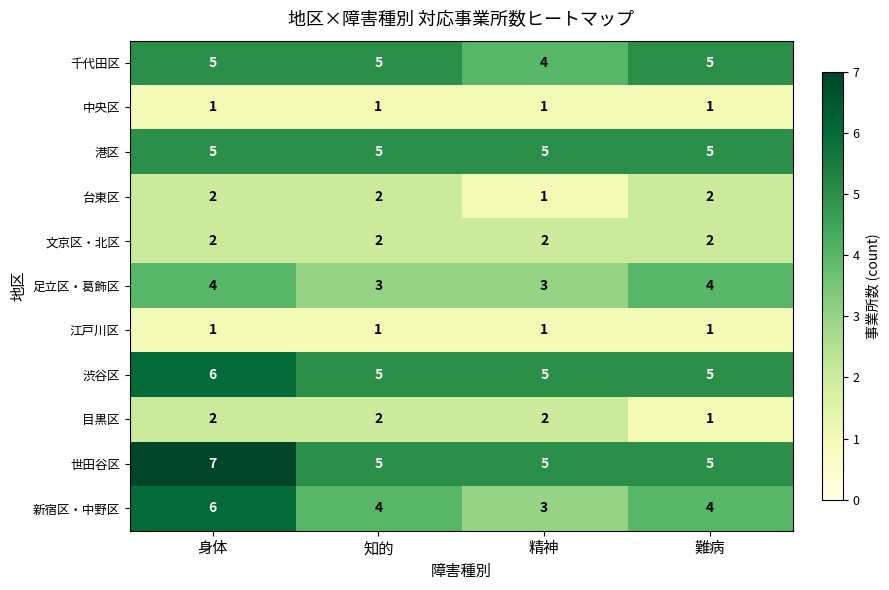

What is the maximum value shown in the chart?

7